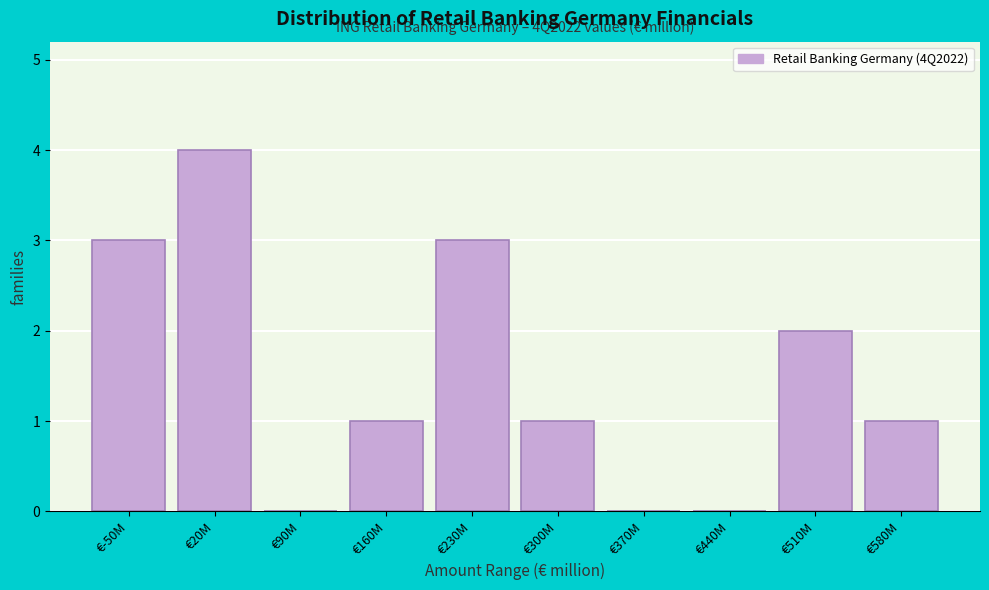

Reading right to left, extract all data points from this chart.

€580M=1	€510M=2	€440M=0	€370M=0	€300M=1	€230M=3	€160M=1	€90M=0	€20M=4	€-50M=3